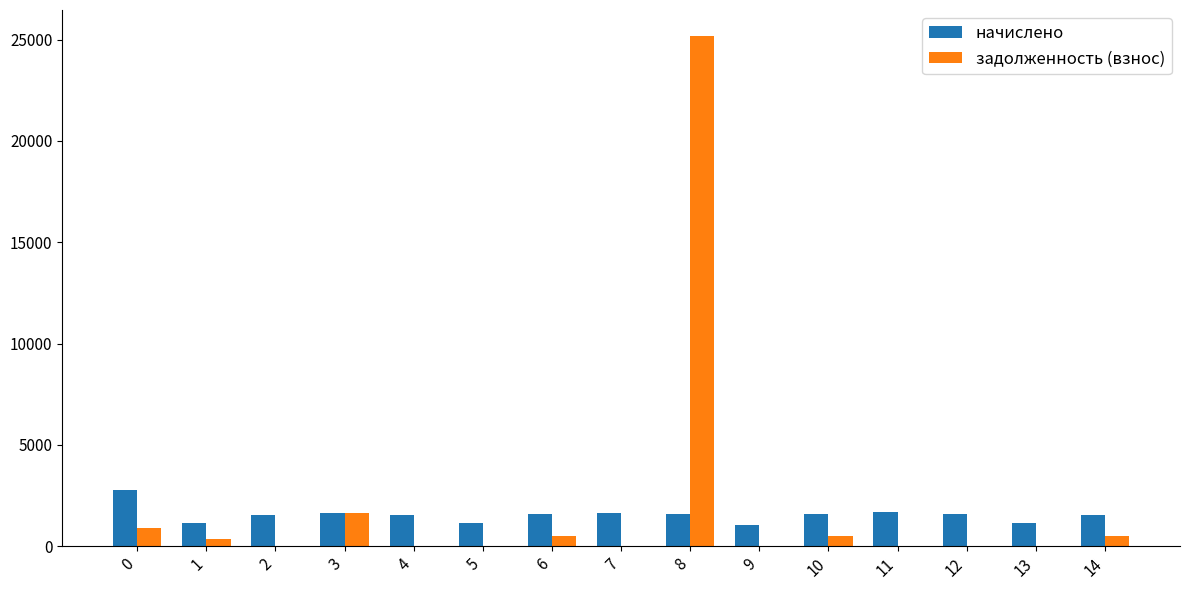

What is the sum of the задолженность (взнос) values at 14 and 8?

25713.2